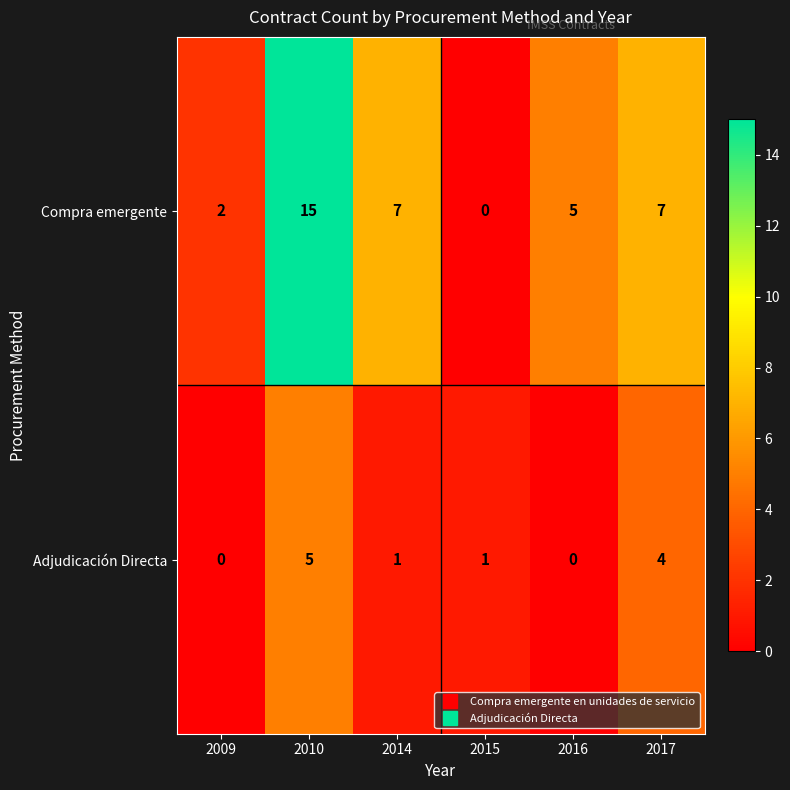

What is the average value of the Compra emergente series?

6